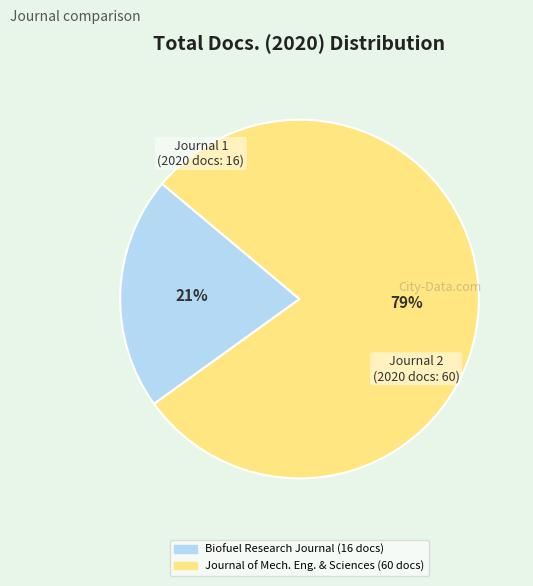

To the nearest percent, what is the average slice percentage?

50%